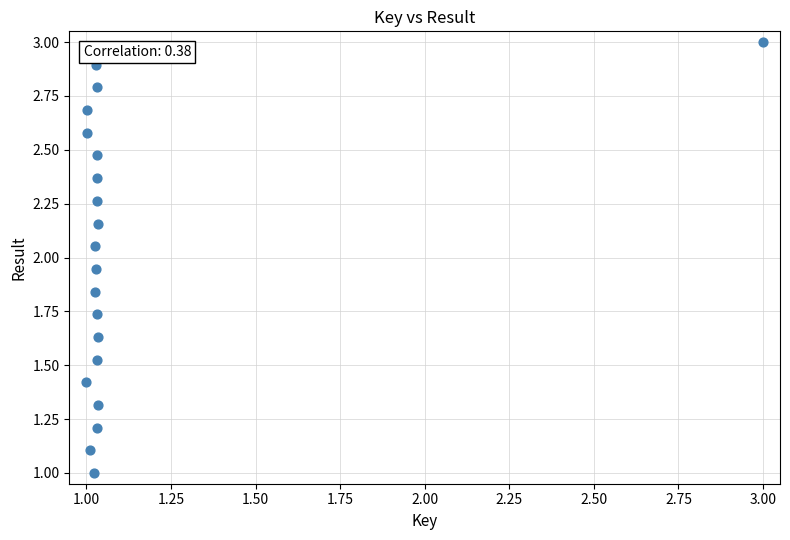

What is the range of X values (max minus min)?

2.0